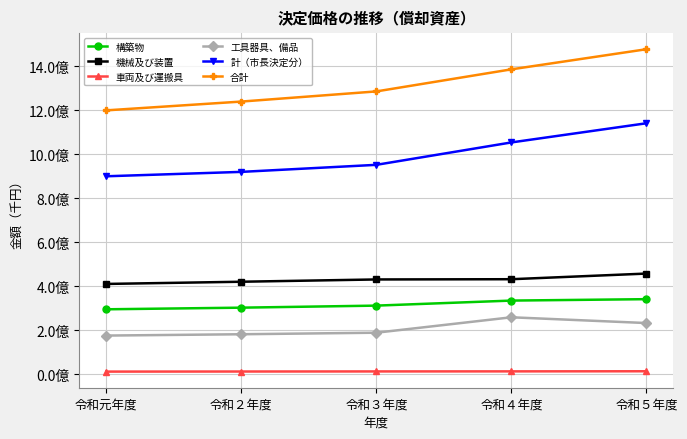

True or false: 計（市長決定分） and 工具器具、備品 intersect in this chart.

False